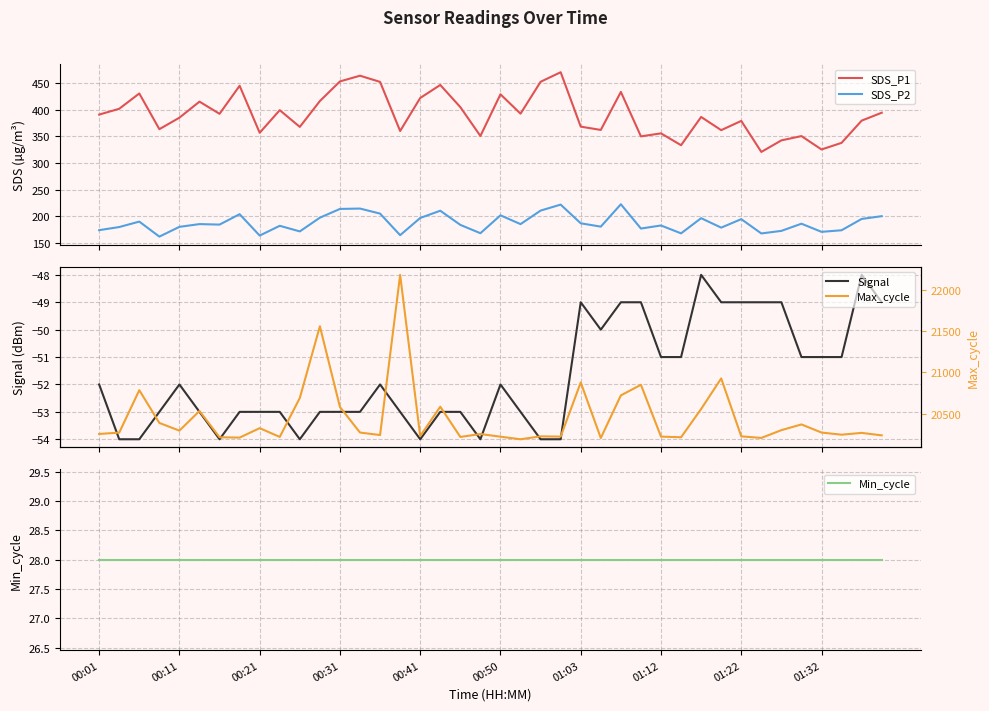

What is the spread (max minus min) of values at 37?

20300.0